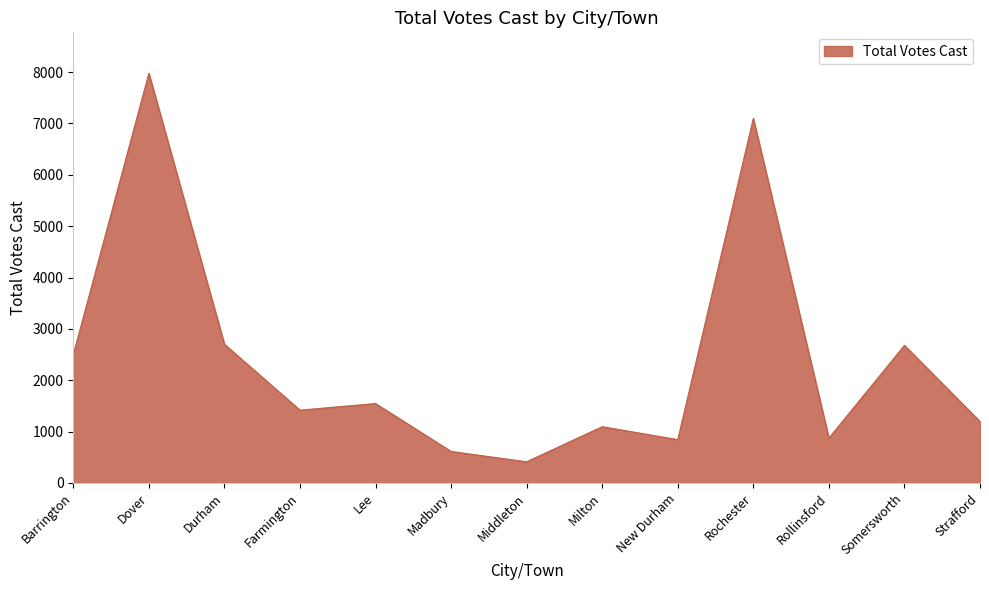

What is the difference between the values at Barrington and Rollinsford?

1625